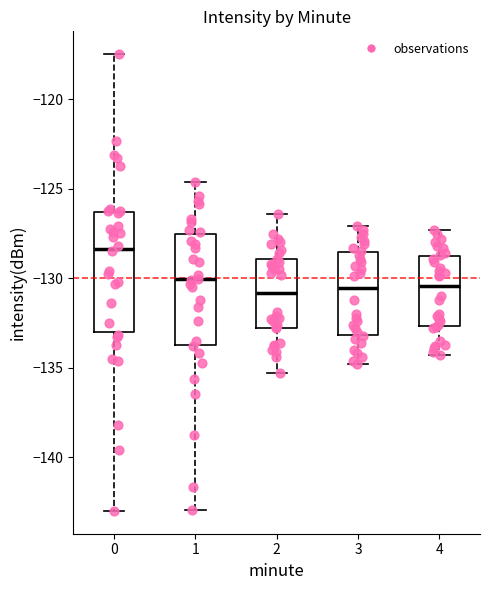

Reading left to right, transcribe this box plot: for each box, give where its median line is, the range the box spans, and where its two whiskers end, as read against the y-axis. The values are not printed on the chart, so give them approximately, as read against the axis.

0: median -128.5, box -133.0 to -126.5, whiskers -143.0 to -117.5
1: median -130.0, box -133.5 to -127.5, whiskers -143.0 to -124.5
2: median -131.0, box -133.0 to -129.0, whiskers -135.5 to -126.5
3: median -130.5, box -133.0 to -128.5, whiskers -135.0 to -127.0
4: median -130.5, box -132.5 to -128.5, whiskers -134.5 to -127.5